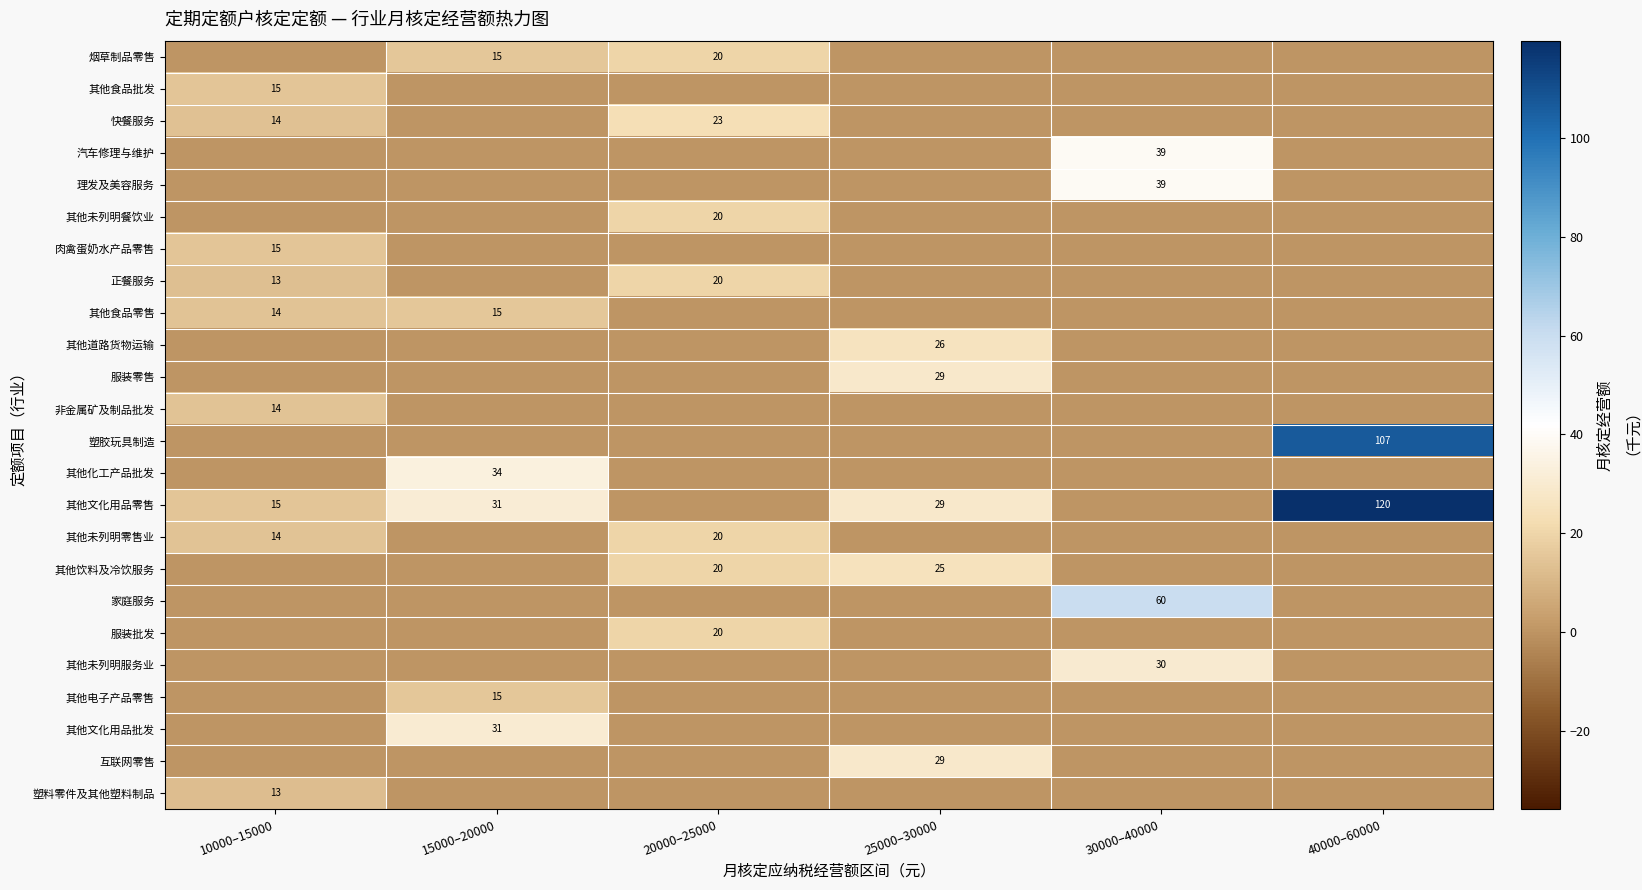

What is the difference between the highest and lowest values at 40000–60000?

119.8